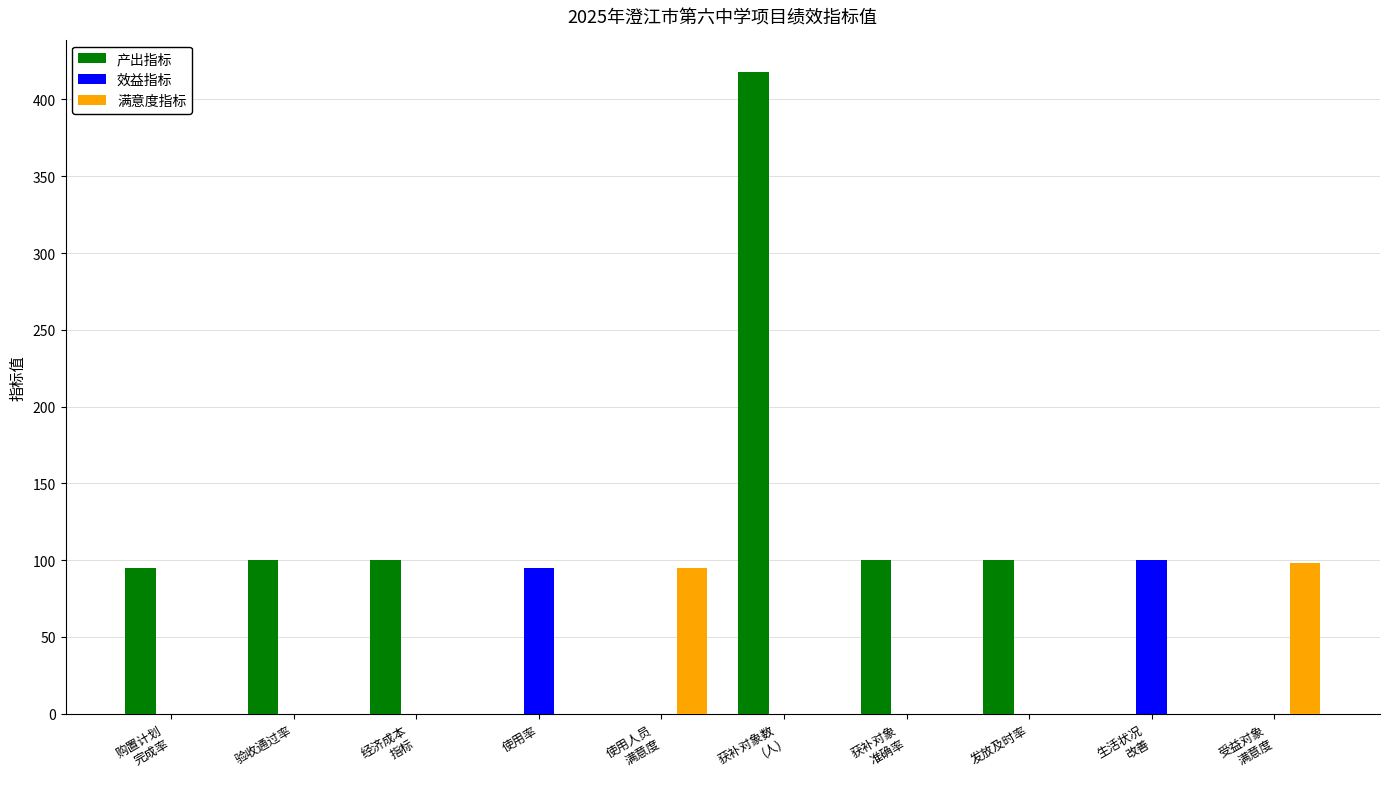

What are all the series names shown in the legend?

产出指标, 效益指标, 满意度指标